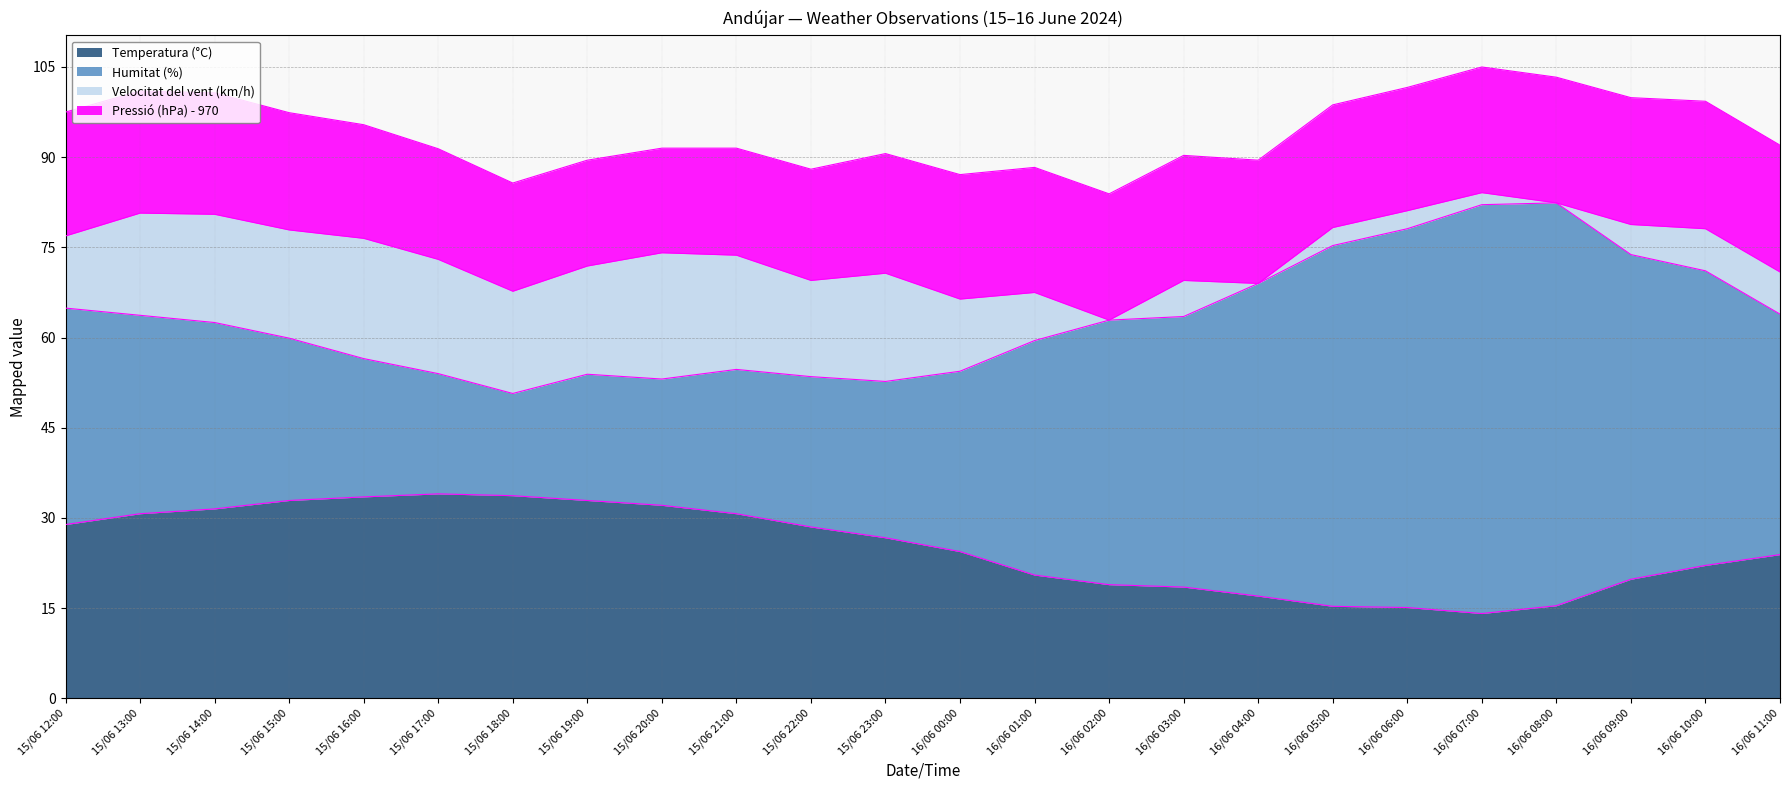

What is the value of the Humitat (%) point at the 1st from the left?

36.0